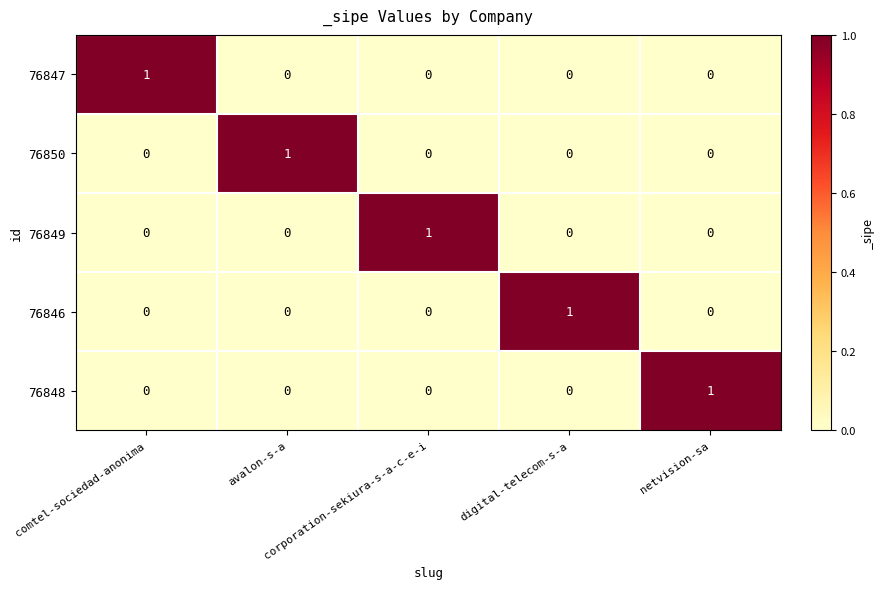

At how many categories does at least one series exceed 0?

5